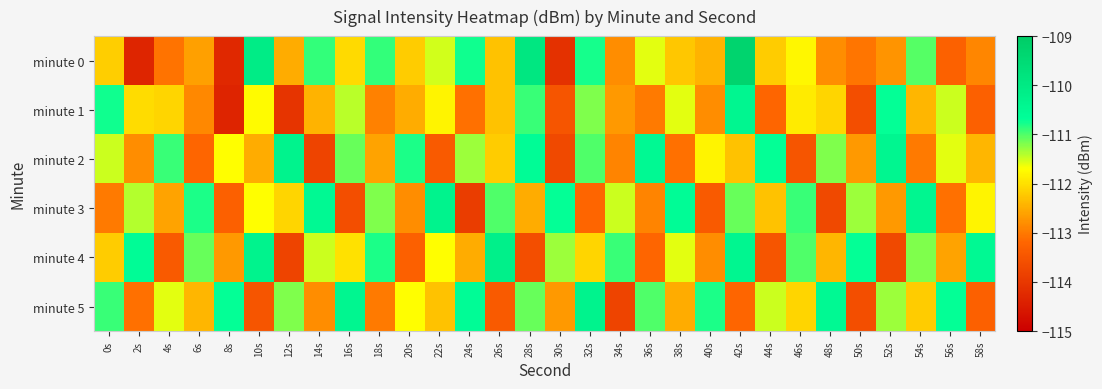

What is the total value across all series at 58s?

-674.2